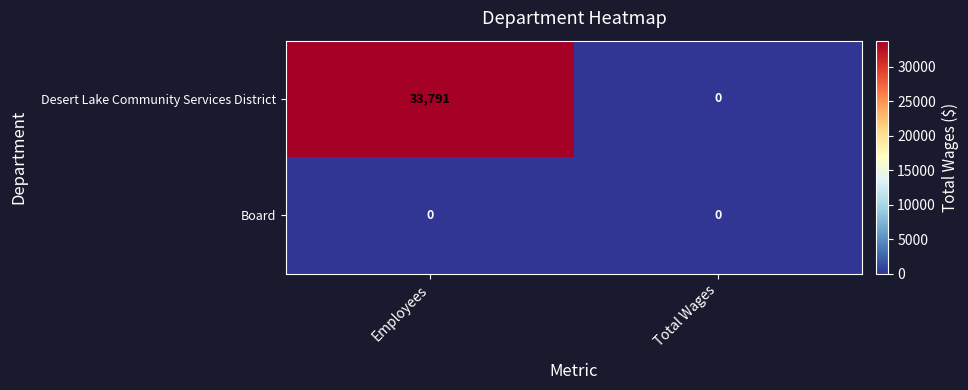

Rank the series by their average value, from highest to lowest.

Desert Lake Community Services District, Board